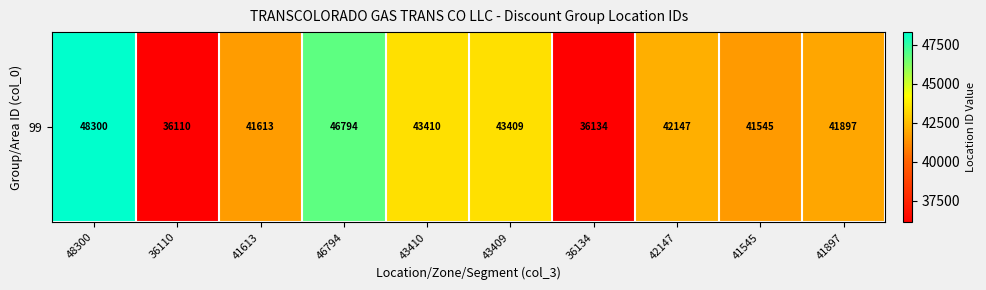

What is the change in value from 36110 to 42147?

+6037